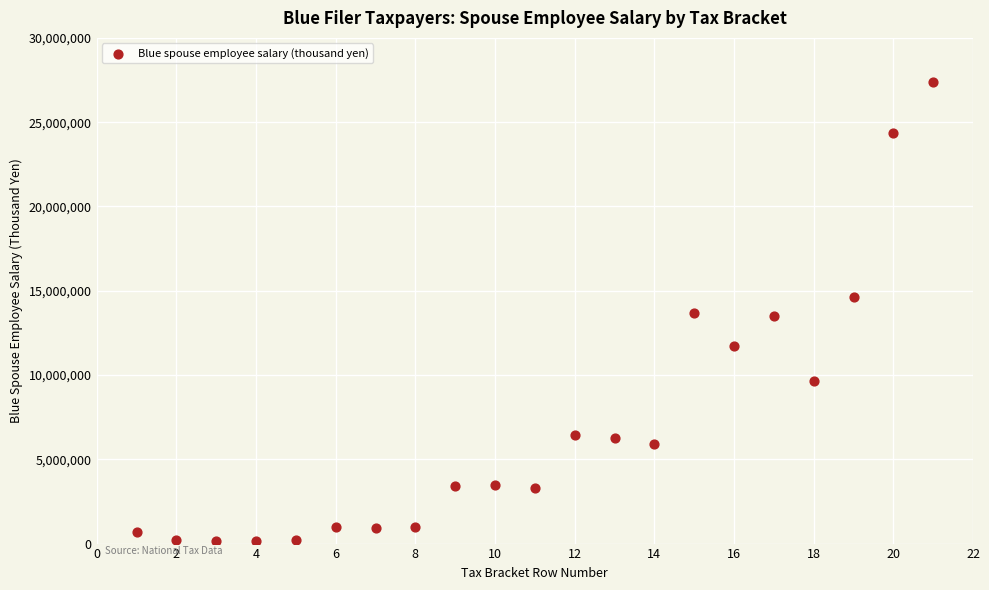

What is the range of Y values (max minus min)?

27221944